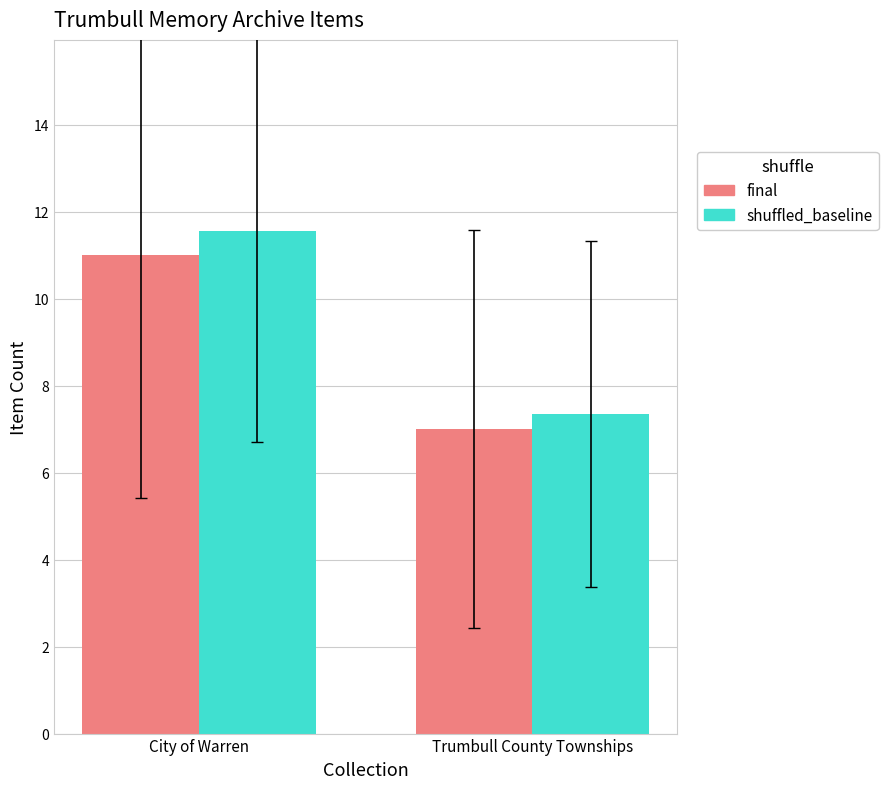

Is the value of final at Trumbull County Townships greater than the value of shuffled_baseline at City of Warren?

No